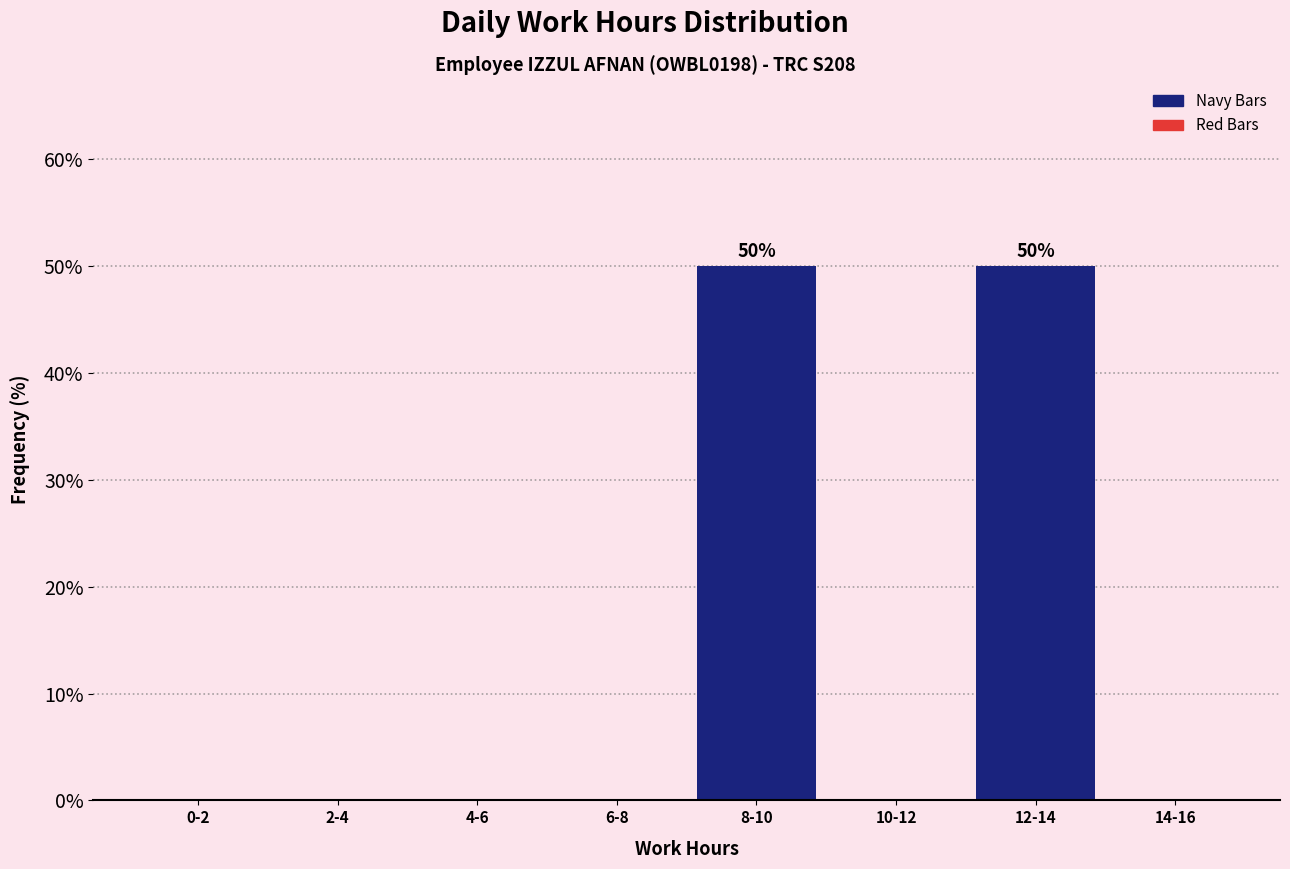

Reading right to left, transcribe all the data shown in this chart.

14-16=0	12-14=50	10-12=0	8-10=50	6-8=0	4-6=0	2-4=0	0-2=0